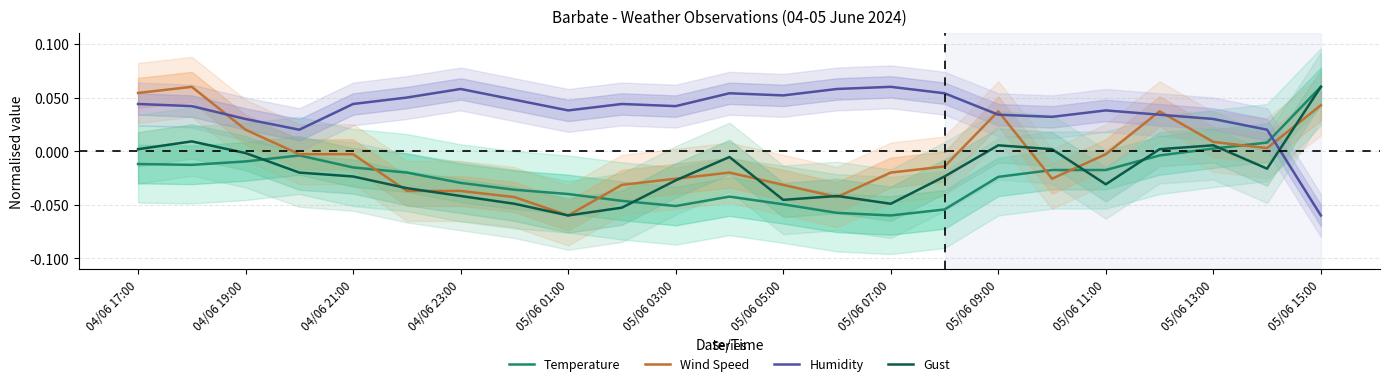

True or false: Humidity and Temperature intersect in this chart.

True